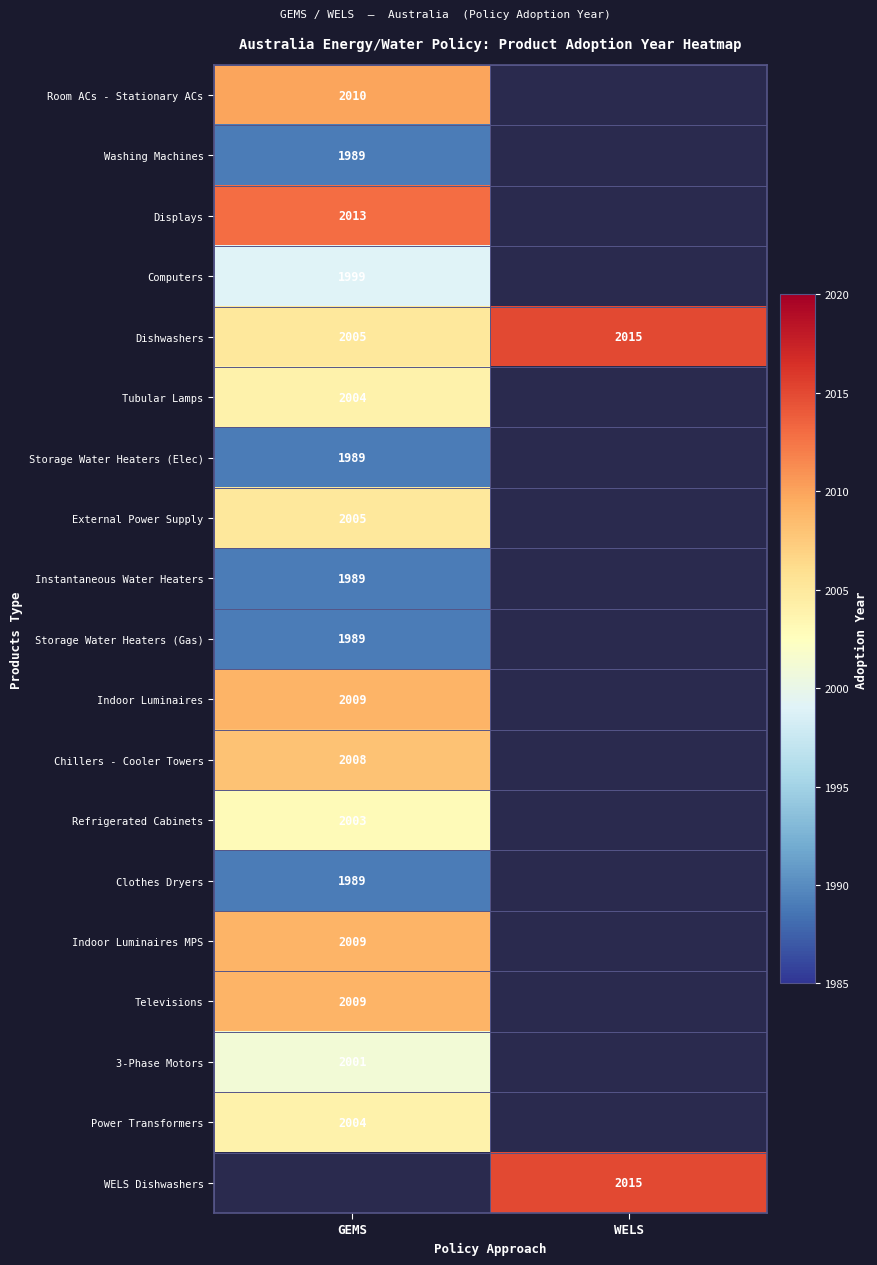

At which label does Dishwashers reach its peak?

WELS